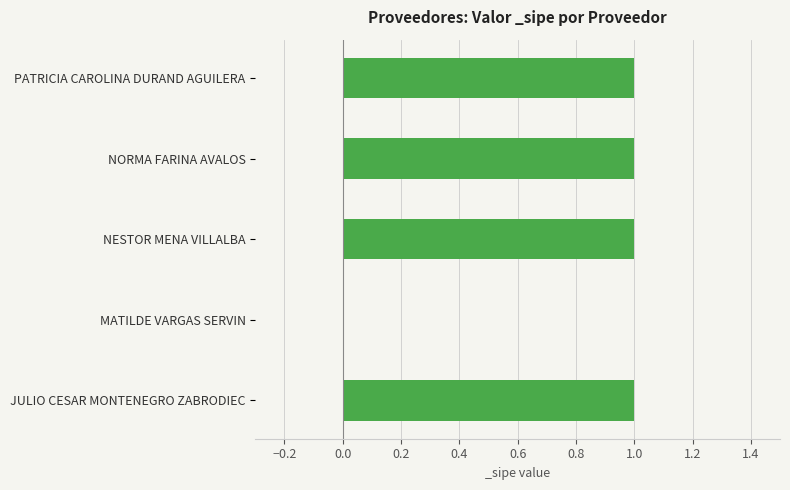

Reading top to bottom, list all the values displayed in this chart.

PATRICIA CAROLINA DURAND AGUILERA=1	NORMA FARINA AVALOS=1	NESTOR MENA VILLALBA=1	MATILDE VARGAS SERVIN=0	JULIO CESAR MONTENEGRO ZABRODIEC=1